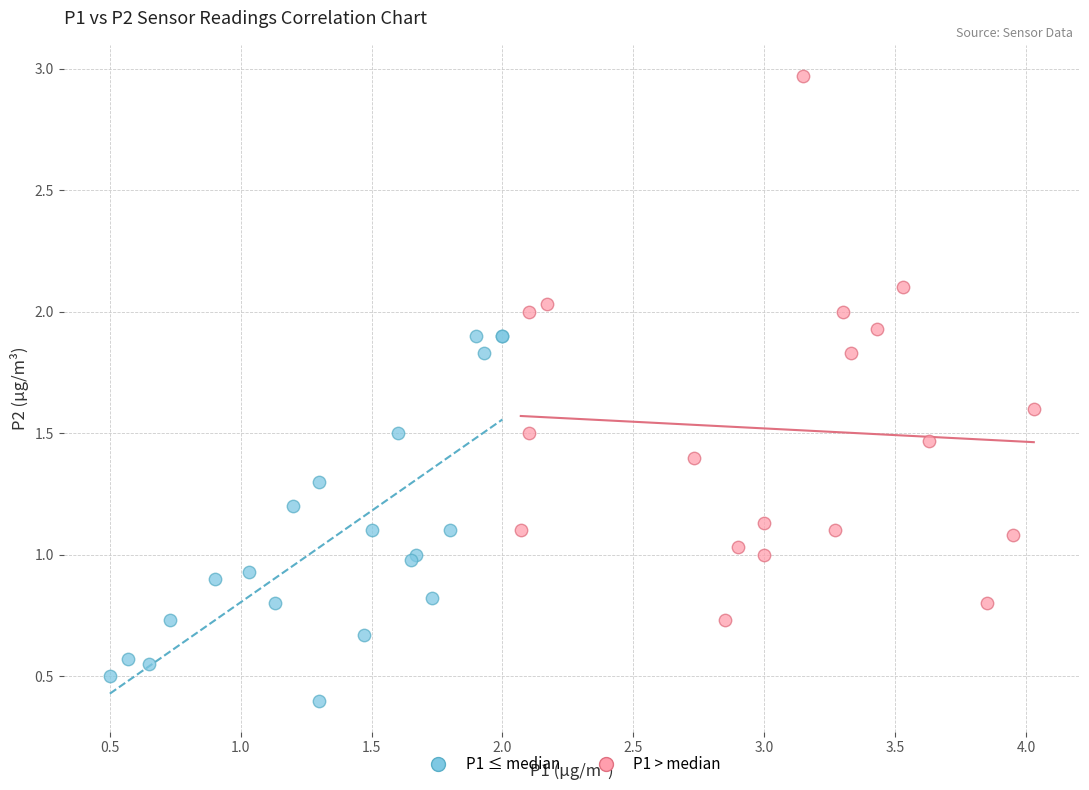

Which series has the largest Y range (max minus min)?

P1 > median